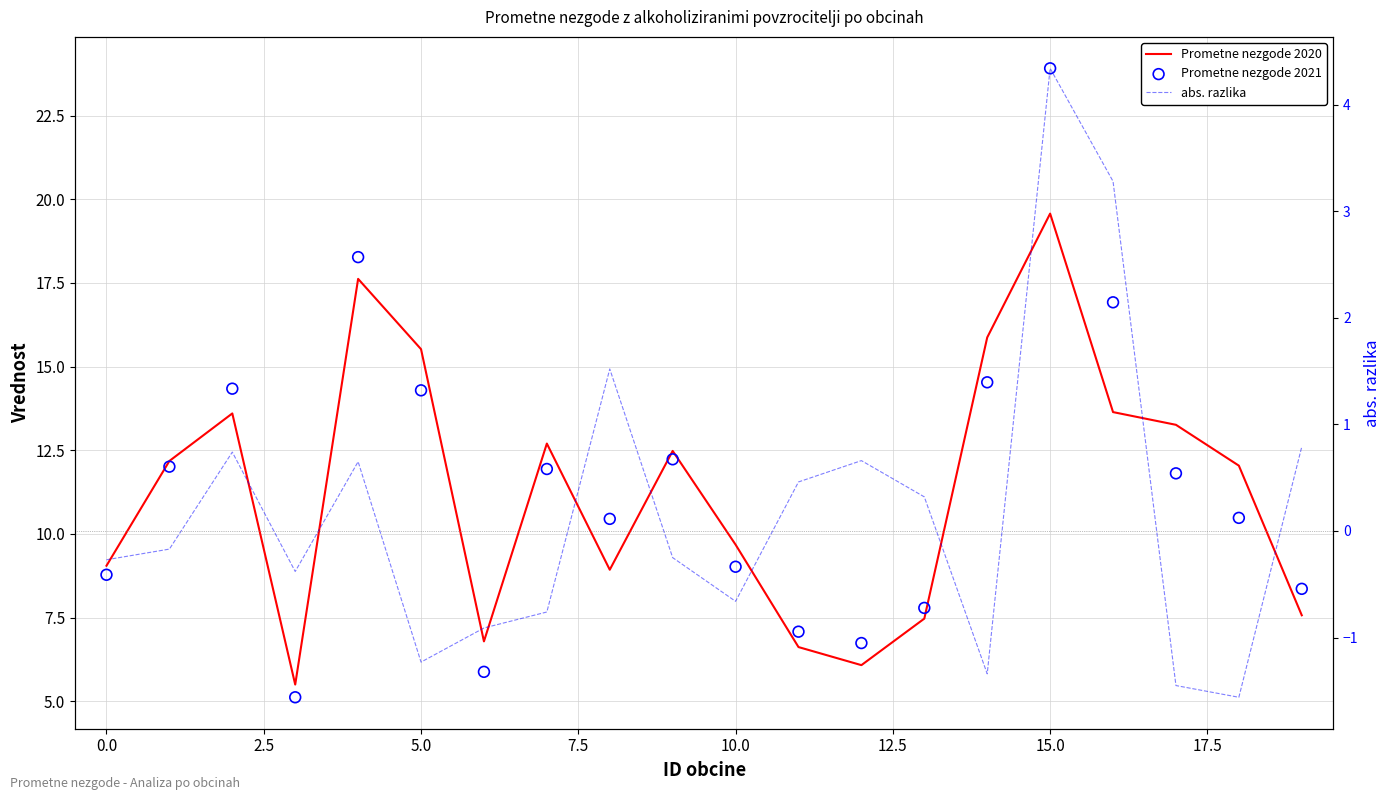

Which series reaches the minimum Y coordinate?

abs. razlika